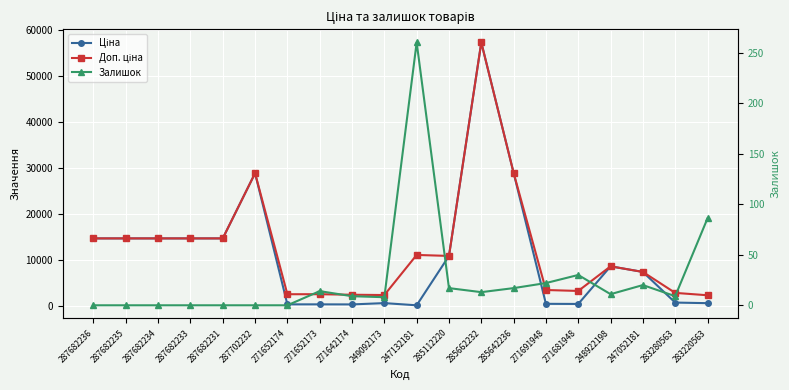

Reading left to right, transcribe all the data shown in this chart.

Ціна: 287682236=14649.6	287682235=14649.6	287682234=14649.6	287682233=14649.6	287682231=14649.6	287702232=28821.8	271652174=314.7	271652173=314.7	271642174=300.6	249092173=584.9	247132181=110.5	285112220=10840.1	285662232=57235.5	285642236=28890.3	271691948=429.3	271681948=403.6	248922198=8581.1	247052181=7360.2	283280563=701.9	283220563=573.2
Доп. ціна: 287682236=14649.6	287682235=14649.6	287682234=14649.6	287682233=14649.6	287682231=14649.6	287702232=28821.8	271652174=2517.5	271652173=2517.5	271642174=2405.2	249092173=2339.7	247132181=11055.0	285112220=10840.1	285662232=57235.5	285642236=28890.3	271691948=3434.6	271681948=3228.8	248922198=8581.1	247052181=7360.2	283280563=2807.6	283220563=2292.9
Залишок: 287682236=0.0	287682235=0.0	287682234=0.0	287682233=0.0	287682231=0.0	287702232=0.0	271652174=0.0	271652173=14.0	271642174=9.0	249092173=8.0	247132181=260.0	285112220=17.0	285662232=13.0	285642236=17.0	271691948=22.0	271681948=30.0	248922198=11.0	247052181=20.0	283280563=9.0	283220563=86.0